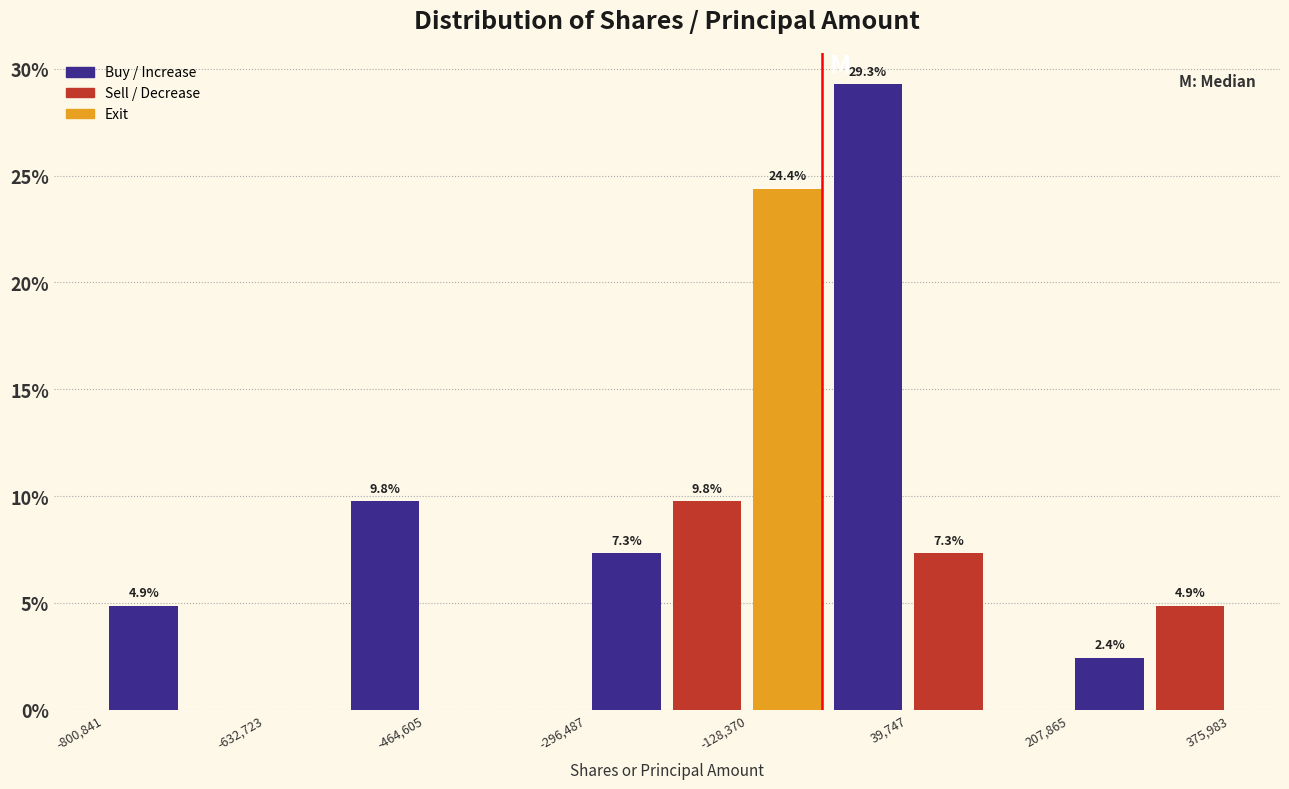

Over which range of the x-axis is the bar tallest?

-40000 to 40000